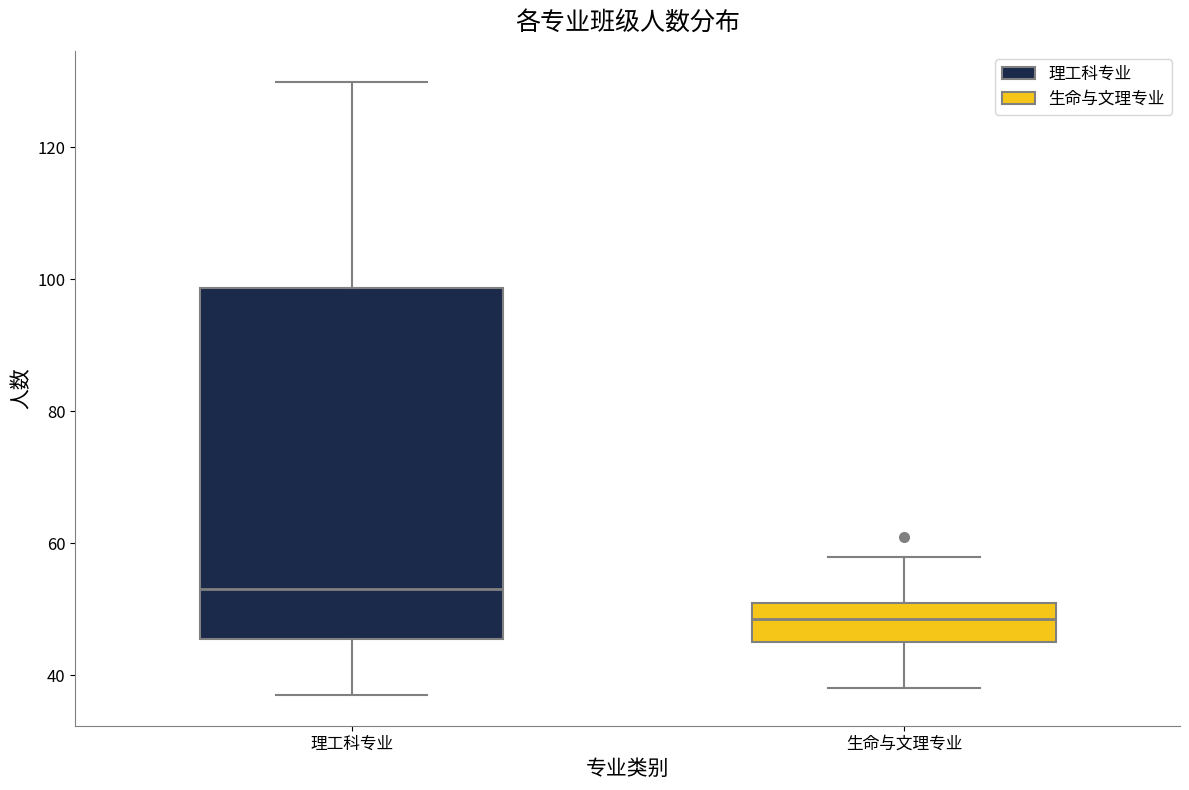

Reading left to right, read every box against the y-axis: the position of its median line, the range the box covers, and the ends of its whiskers. The values are not printed on the chart, so give them approximately, as read against the axis.

理工科专业: median 54, box 46 to 98, whiskers 38 to 130
生命与文理专业: median 48, box 46 to 52, whiskers 38 to 58